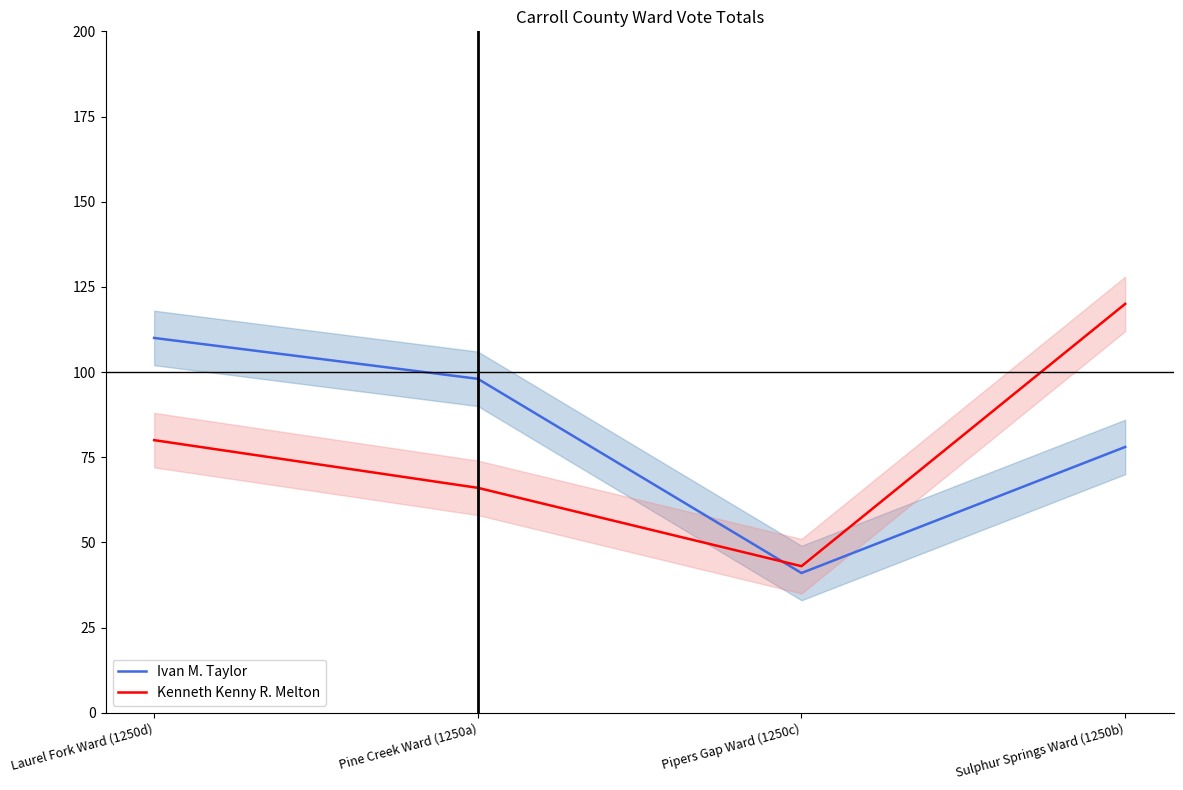

How many values in the Ivan M. Taylor series exceed 98?

1